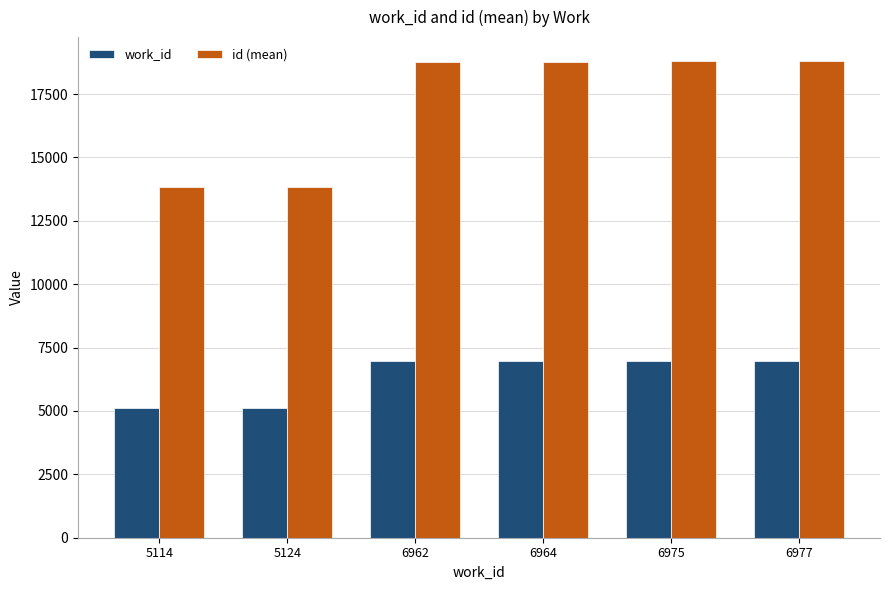

What is the difference between the maximum and minimum values in the work_id series?

1863